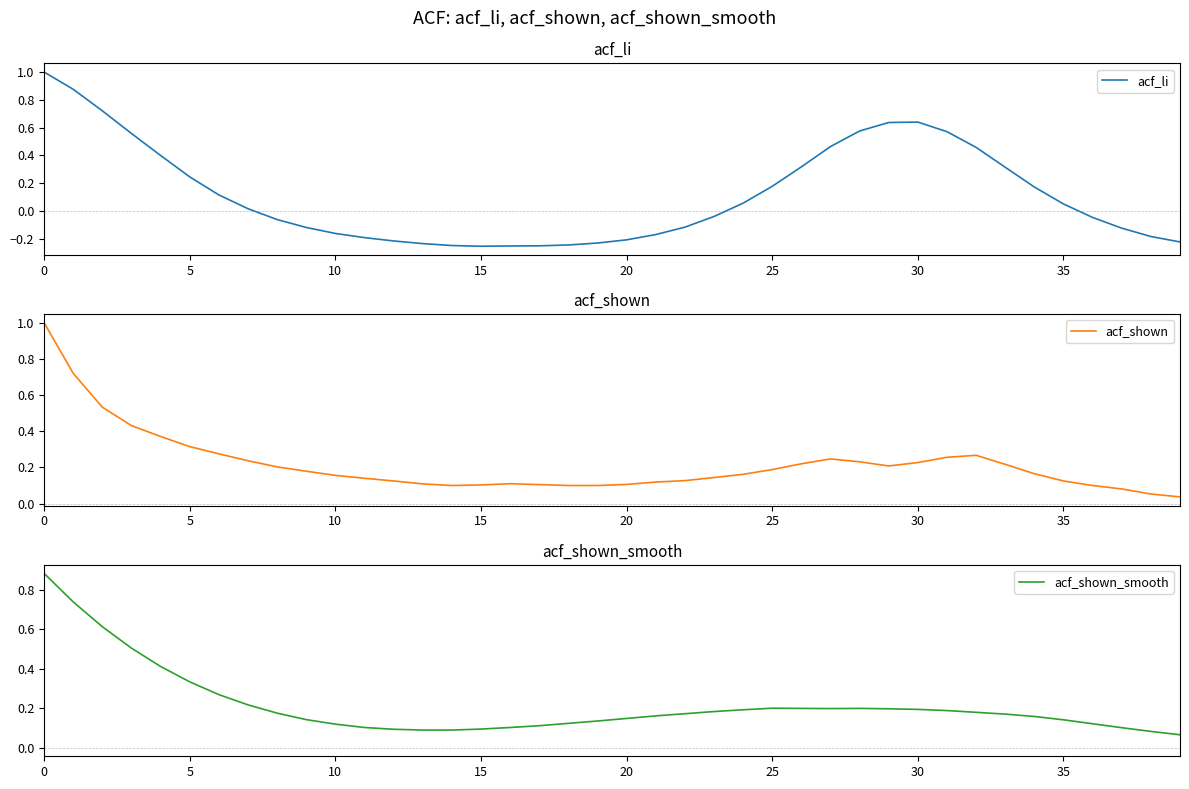

List the series in order of their peak value, highest first.

acf_li, acf_shown, acf_shown_smooth